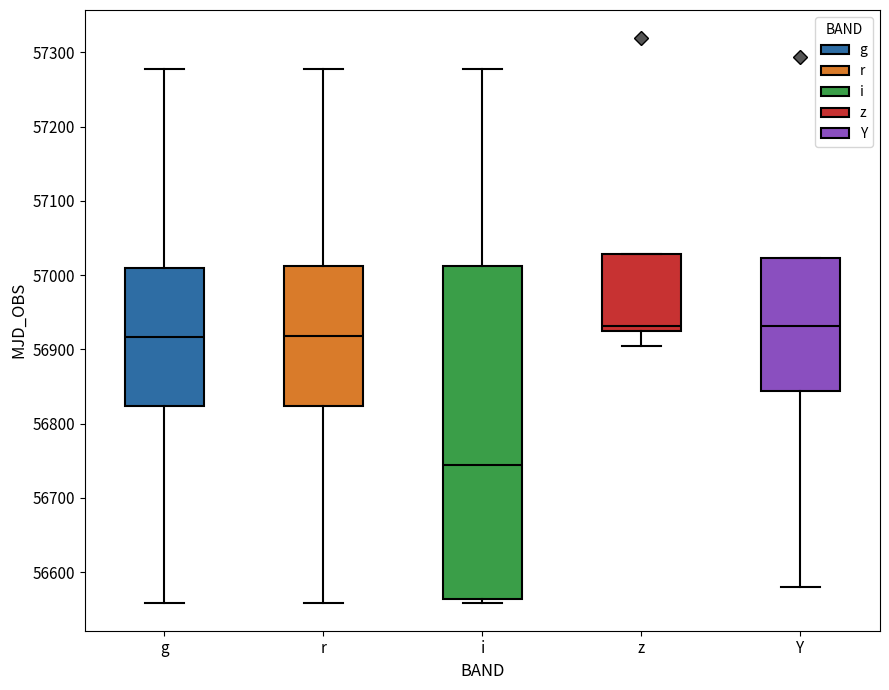

Where does the lower whisker of the box for r end on the y-axis? The values are not printed on the chart, so give them approximately, as read against the axis.

56560